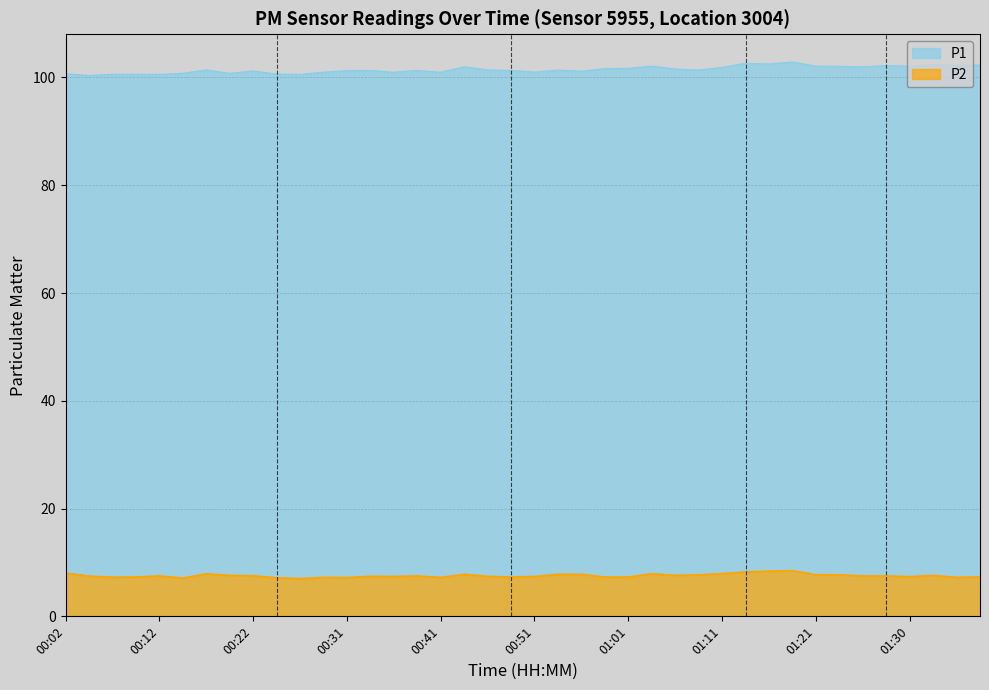

What is the greatest value displayed?

102.9